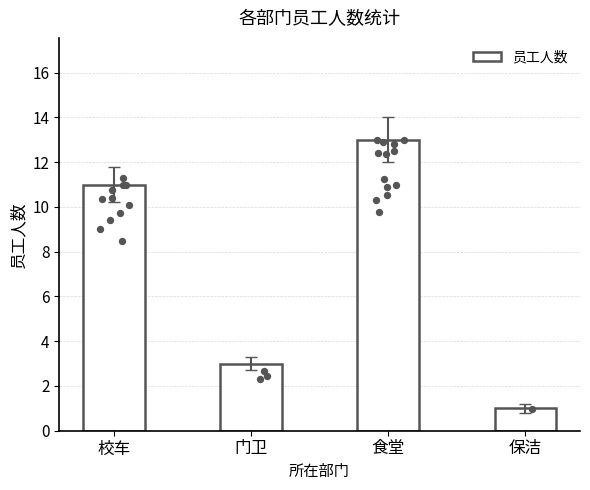

What is the ratio of the value at 门卫 to the value at 校车?

0.3